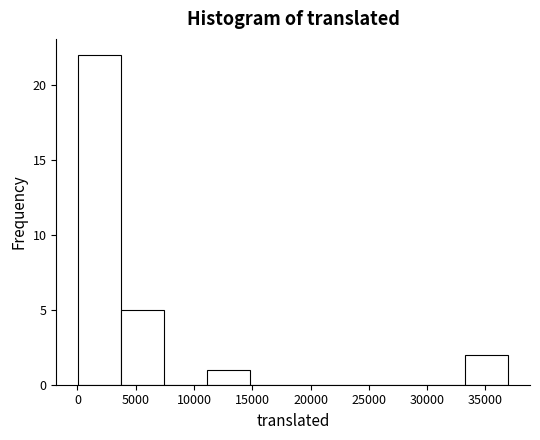

What is the height of the bar covering 3500 to 7500 on the x-axis? Neither the bar edges nor the heights are printed on the chart, so give them approximately, as read against the axes.

5